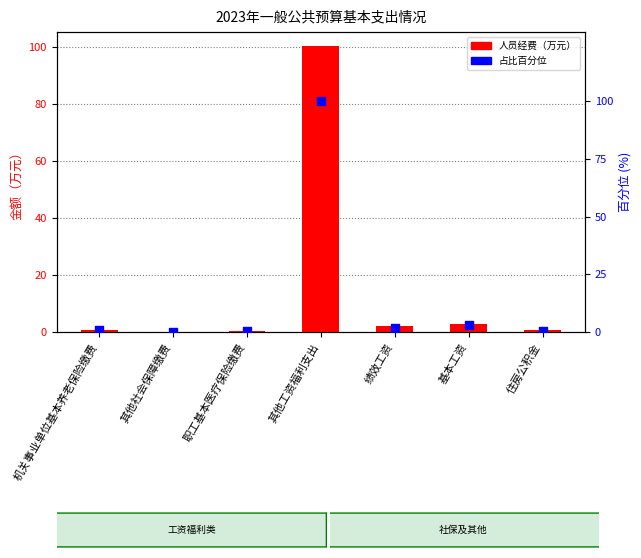

What is the total value across all series at 基本工资?

5.8